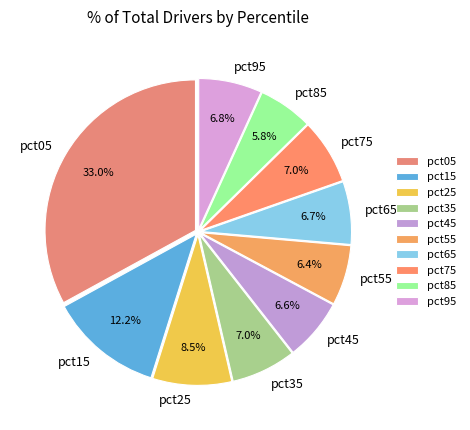

To the nearest percent, what is the difference between the pct75 and pct85 slice percentages?

1%